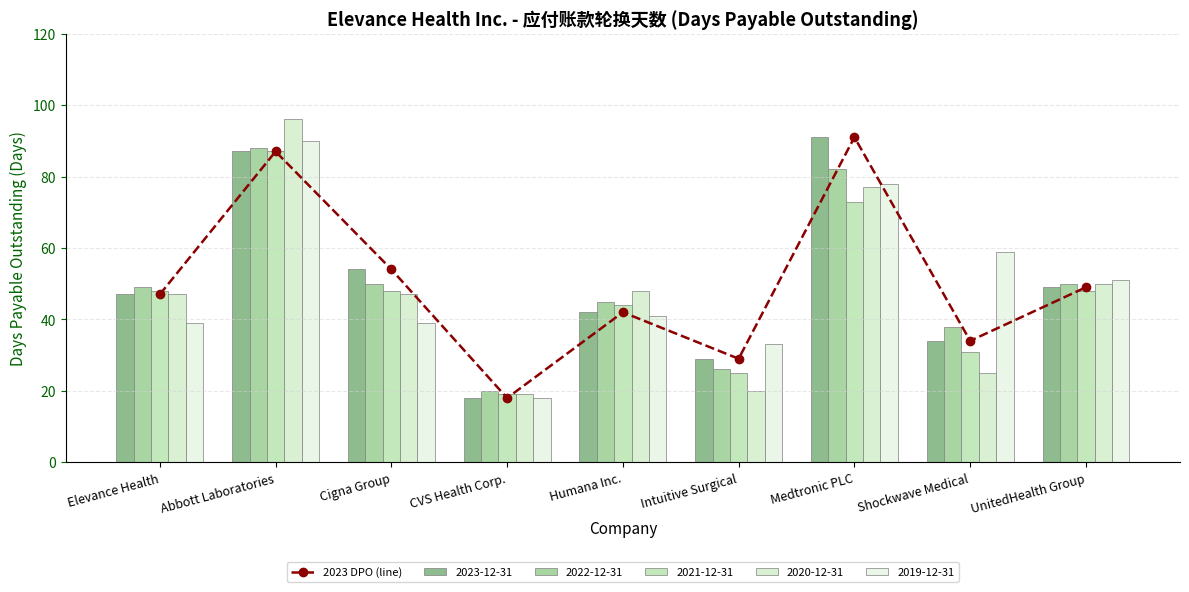

What is the change in value from Medtronic PLC to UnitedHealth Group?

-42